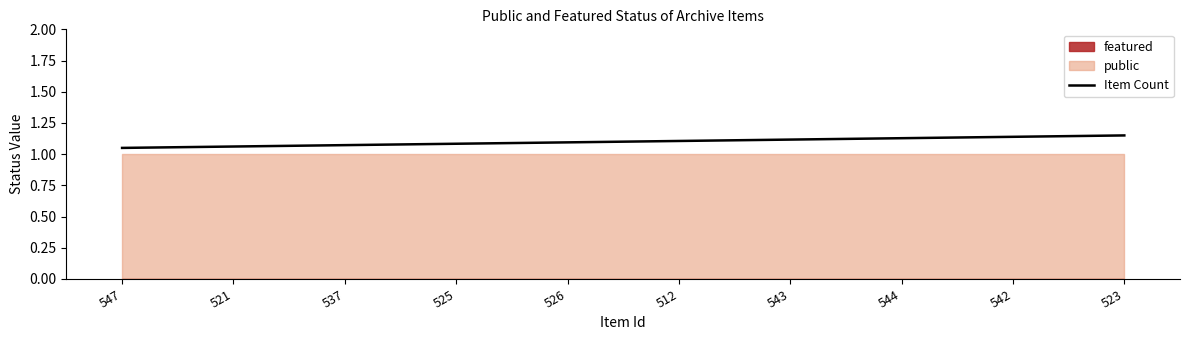

How many data points does each series have?

10